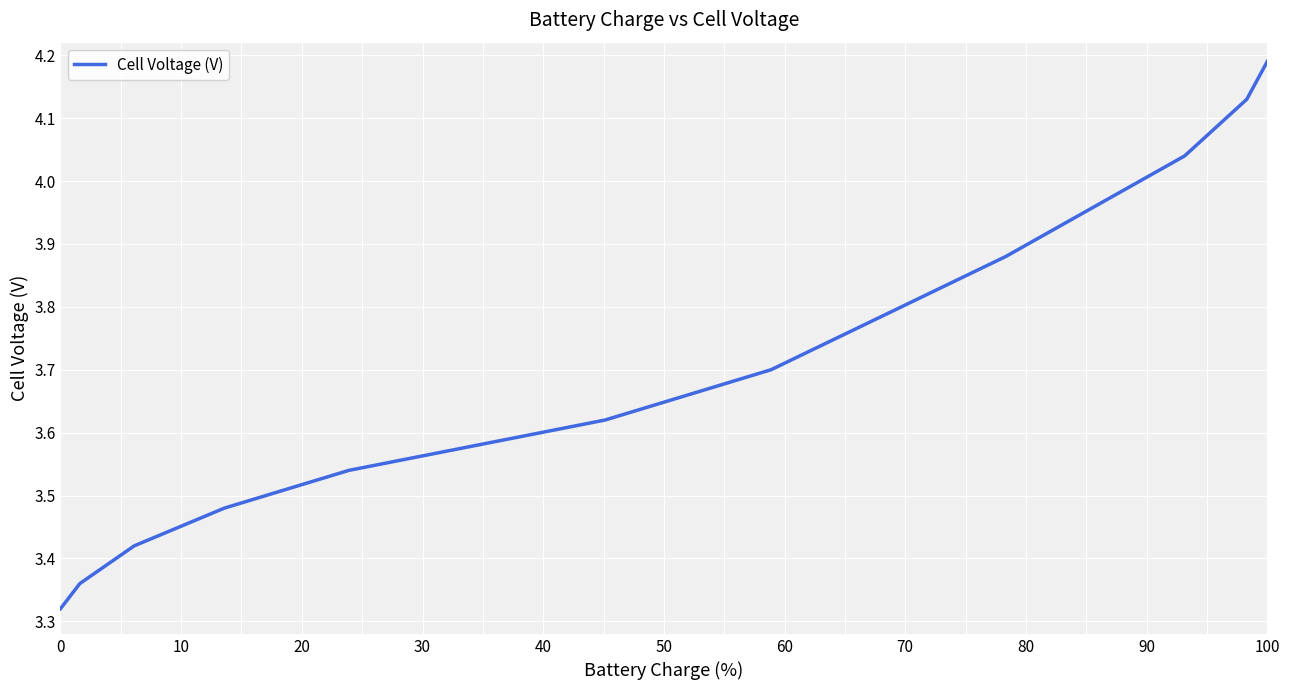

True or false: the data shows 0.9 at 0.

False